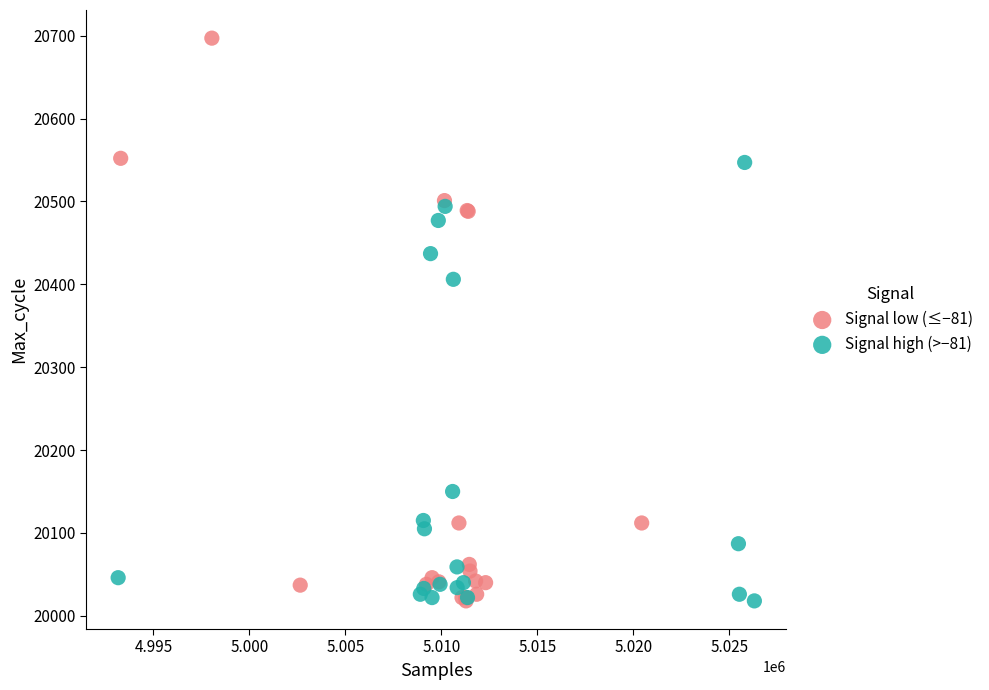

Which series has the largest Y range (max minus min)?

Signal low (≤−81)